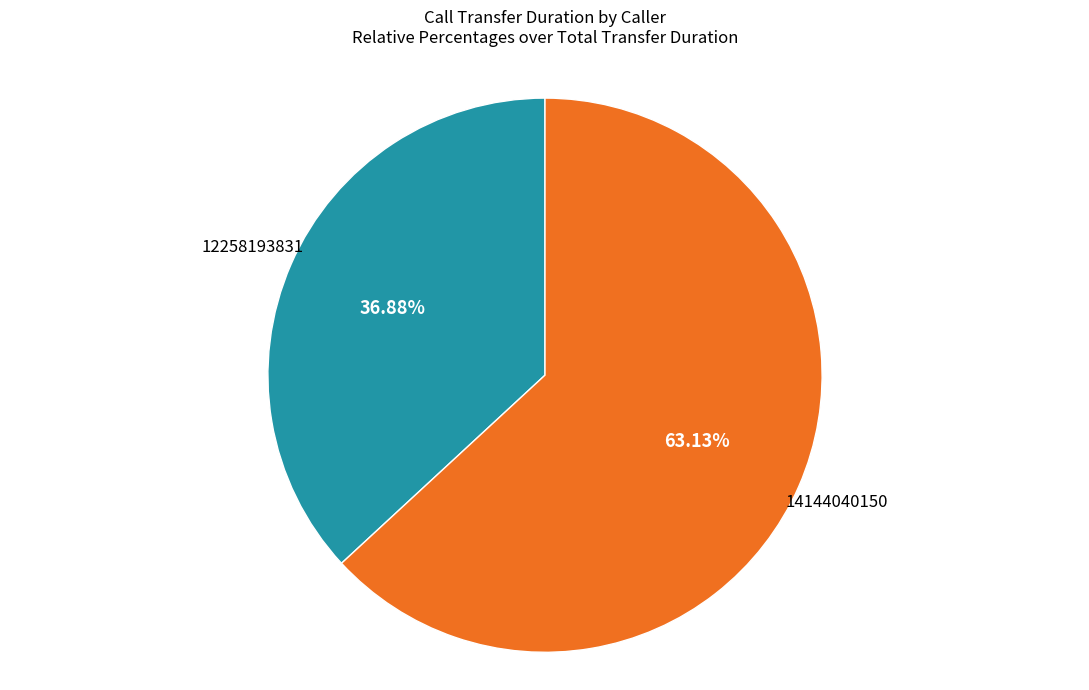

How many segments does this pie chart have?

2